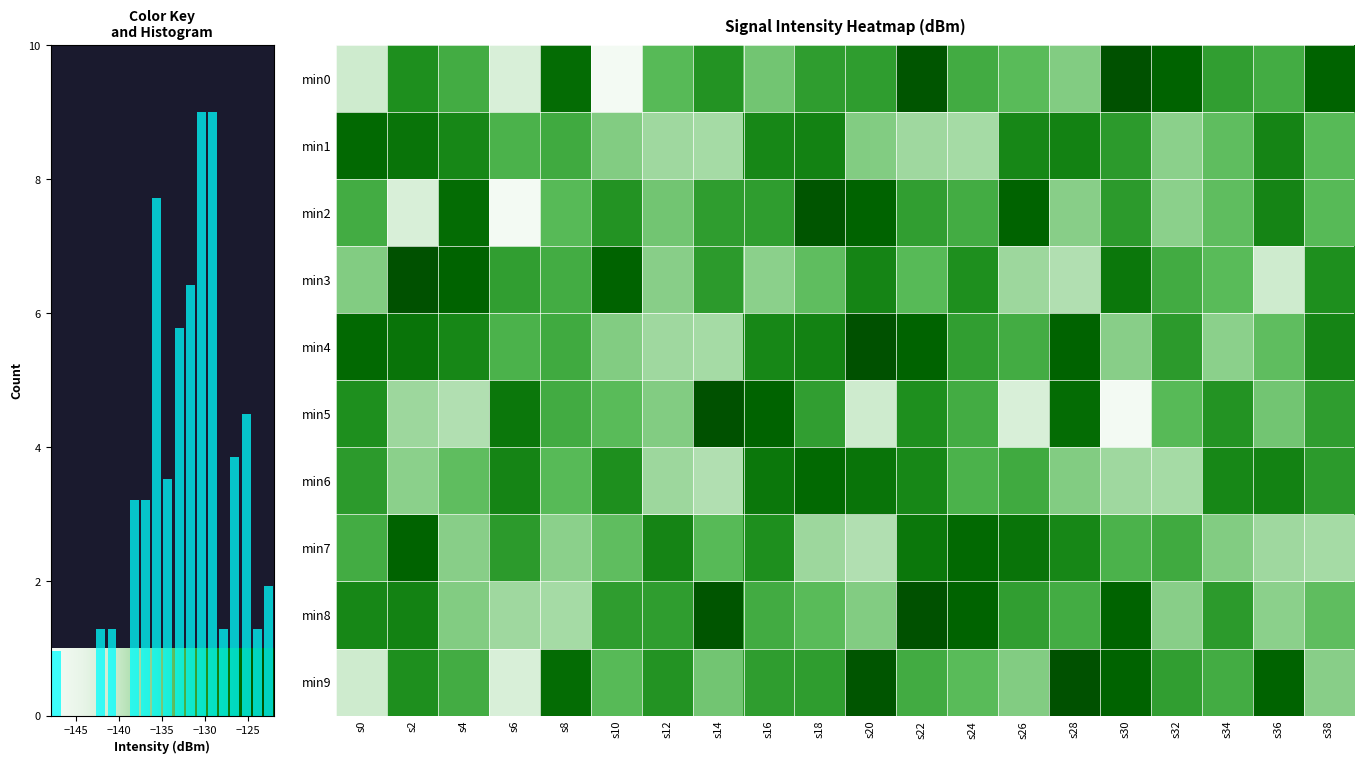

True or false: min3 has a value of -69.5 at s38.

False